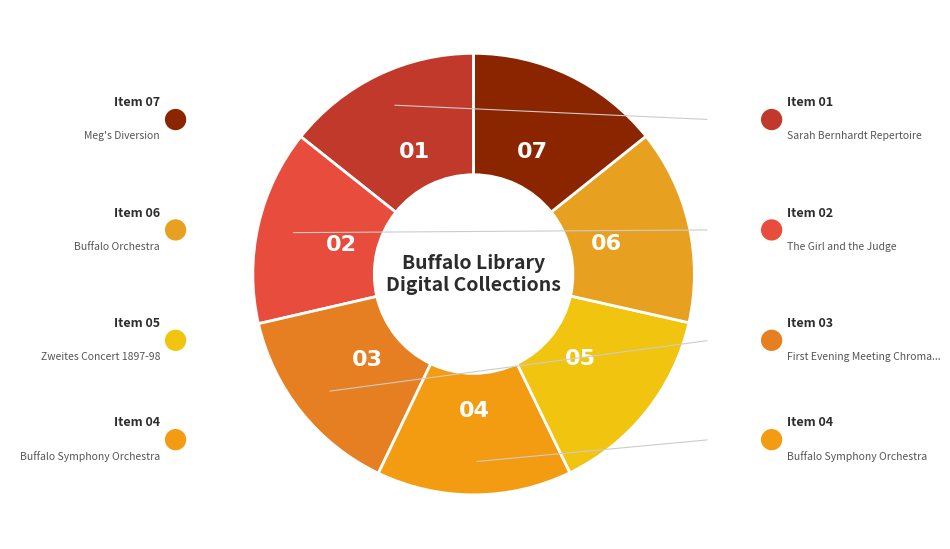

How many segments does this pie chart have?

7